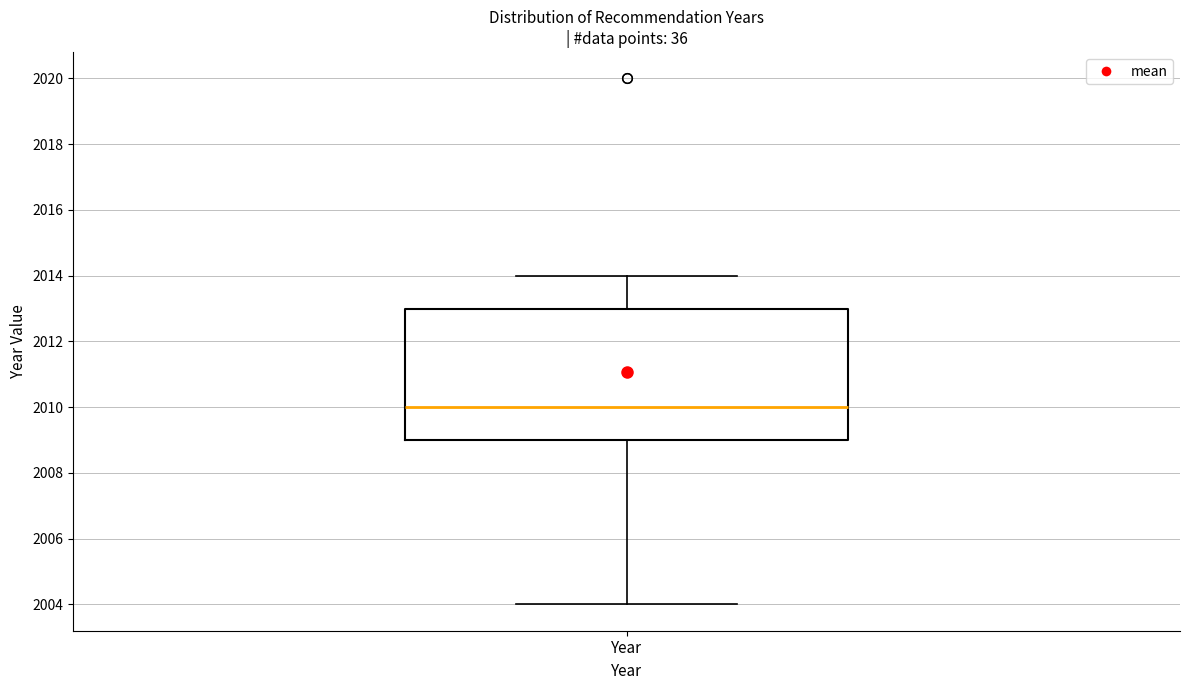

Read this box plot against the y-axis: the position of the median line, the range covered by the box, and the ends of both whiskers. The values are not printed on the chart, so give them approximately, as read against the axis.

median 2010, box 2009 to 2013, whiskers 2004 to 2014